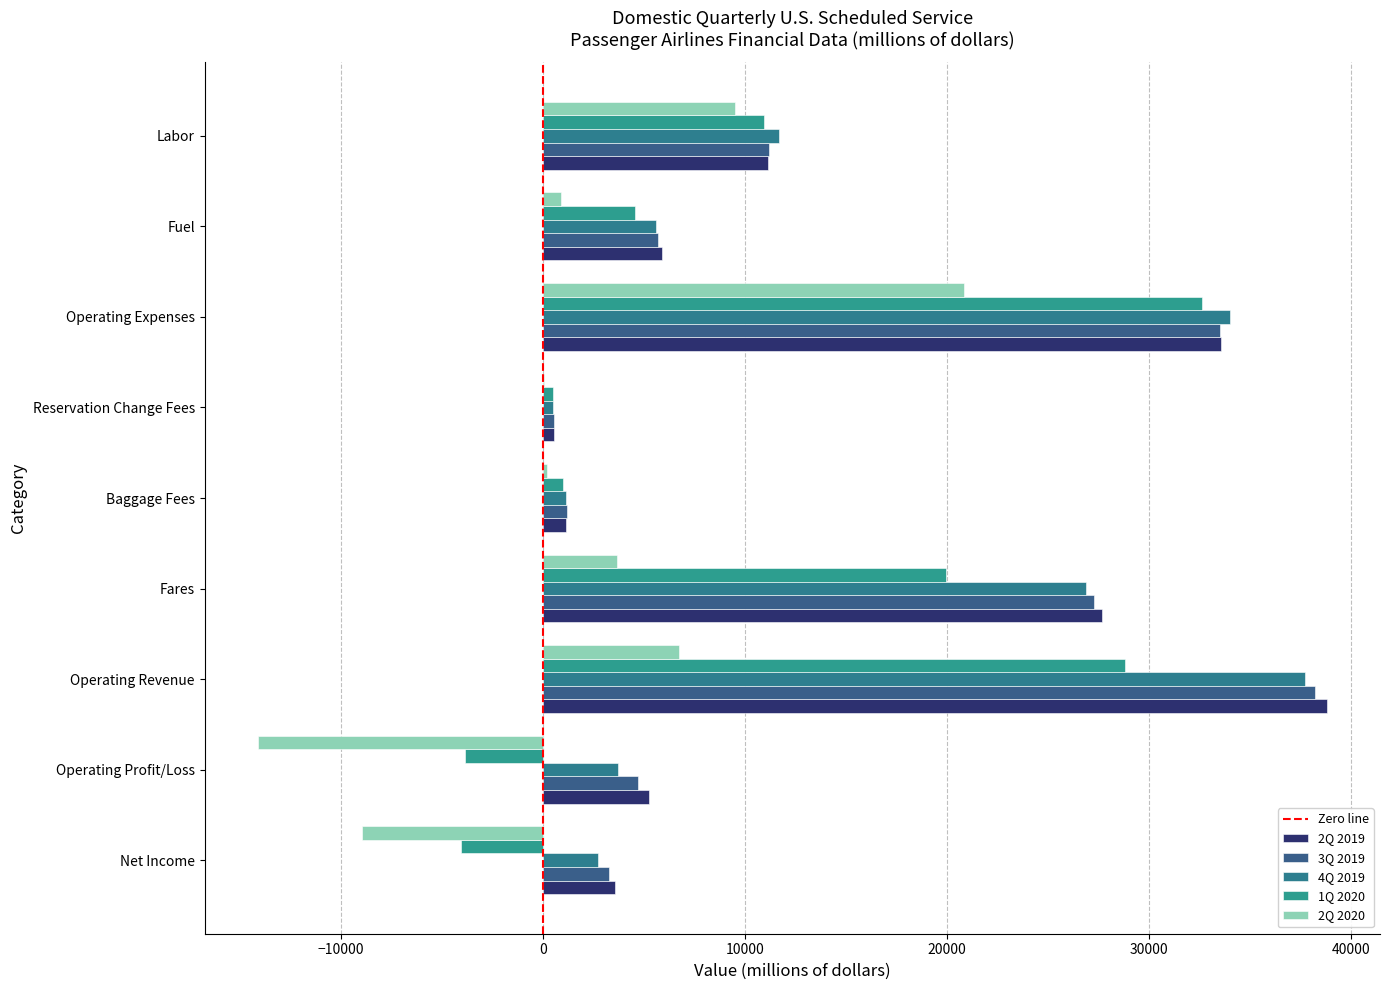

Reading left to right, extract all data points from this chart.

2Q 2019: Net Income=3562.9	Operating Profit/Loss=5245.2	Operating Revenue=38793.7	Fares=27662.4	Baggage Fees=1132.8	Reservation Change Fees=529.0	Operating Expenses=33548.8	Fuel=5909.8	Labor=11127.1
3Q 2019: Net Income=3246.0	Operating Profit/Loss=4699.6	Operating Revenue=38206.3	Fares=27278.6	Baggage Fees=1202.9	Reservation Change Fees=524.2	Operating Expenses=33506.7	Fuel=5712.9	Labor=11165.8
4Q 2019: Net Income=2726.1	Operating Profit/Loss=3714.9	Operating Revenue=37745.0	Fares=26888.0	Baggage Fees=1145.2	Reservation Change Fees=509.2	Operating Expenses=34030.1	Fuel=5616.7	Labor=11681.6
1Q 2020: Net Income=-4065.2	Operating Profit/Loss=-3837.5	Operating Revenue=28805.1	Fares=19952.3	Baggage Fees=975.4	Reservation Change Fees=487.6	Operating Expenses=32642.5	Fuel=4580.2	Labor=10949.7
2Q 2020: Net Income=-8943.3	Operating Profit/Loss=-14109.9	Operating Revenue=6754.3	Fares=3646.6	Baggage Fees=201.7	Reservation Change Fees=62.8	Operating Expenses=20864.1	Fuel=898.3	Labor=9525.5